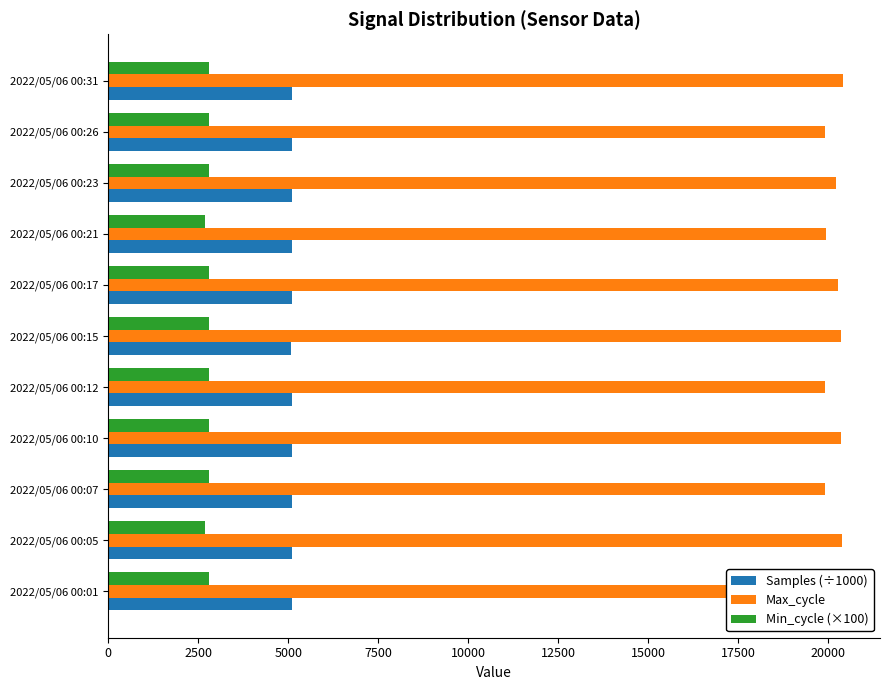

Is the value of Samples (÷1000) at 2022/05/06 00:15 greater than the value of Max_cycle at 2022/05/06 00:23?

No